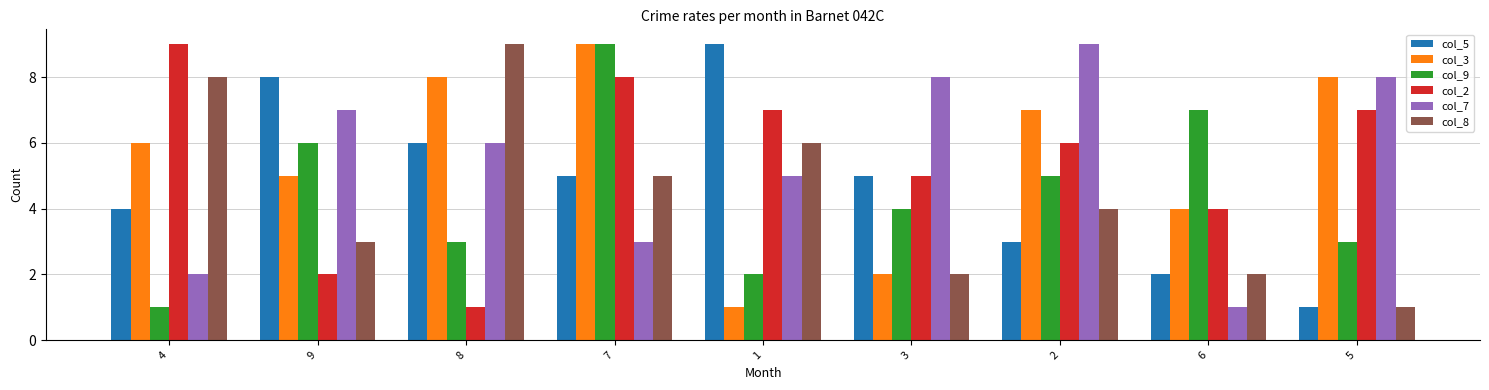

What is the label of the 4th bar from the right?

3